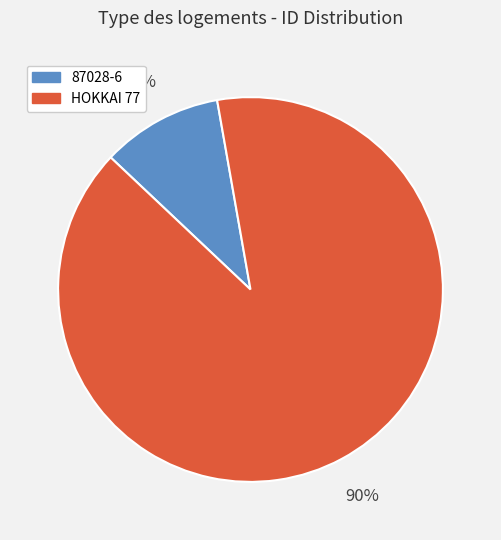

Combined, do 87028-6 and HOKKAI 77 account for over 50%?

Yes